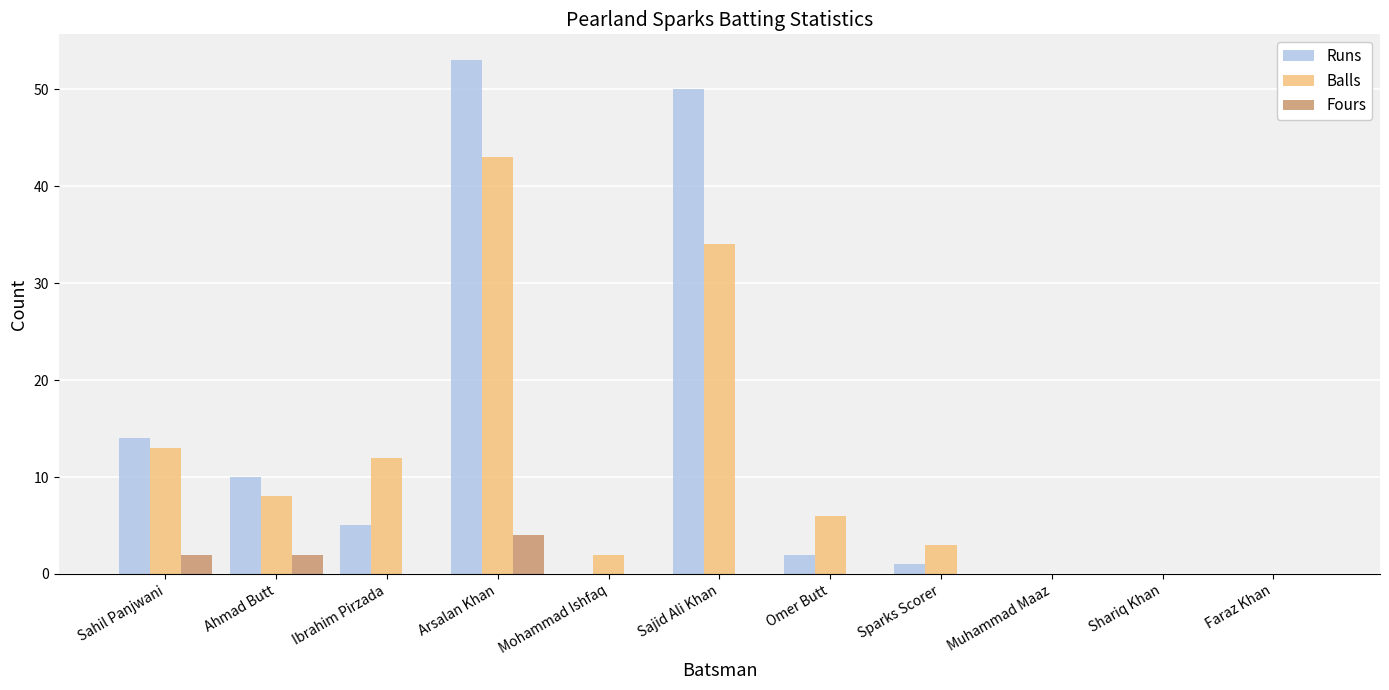

Is it true that Fours equals 3 at Shariq Khan?

False